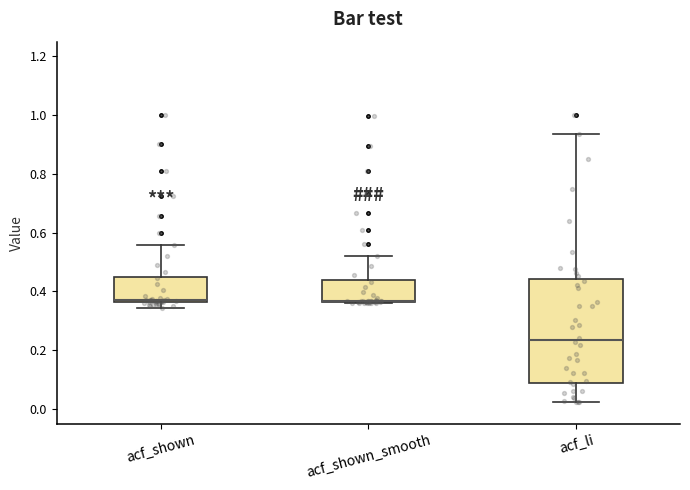

Comparing the boxes themselves (not the whiskers), which one is the tallest?

acf_li